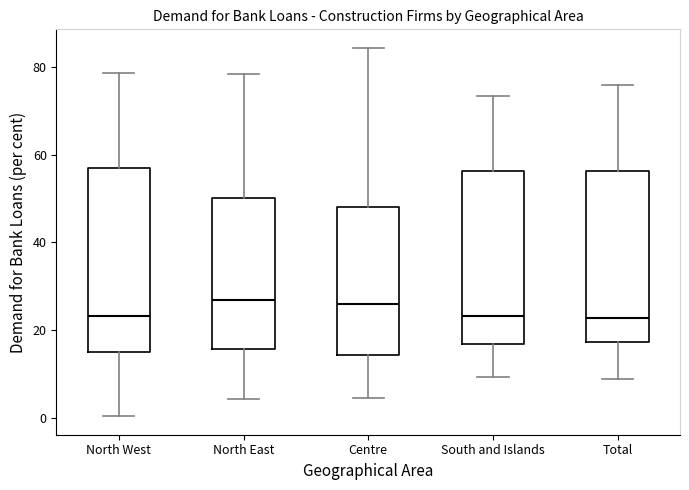

Reading left to right, read every box against the y-axis: the position of its median line, the range the box covers, and the ends of its whiskers. The values are not printed on the chart, so give them approximately, as read against the axis.

North West: median 24, box 16 to 56, whiskers 0 to 78
North East: median 26, box 16 to 50, whiskers 4 to 78
Centre: median 26, box 14 to 48, whiskers 4 to 84
South and Islands: median 24, box 16 to 56, whiskers 10 to 74
Total: median 22, box 18 to 56, whiskers 8 to 76